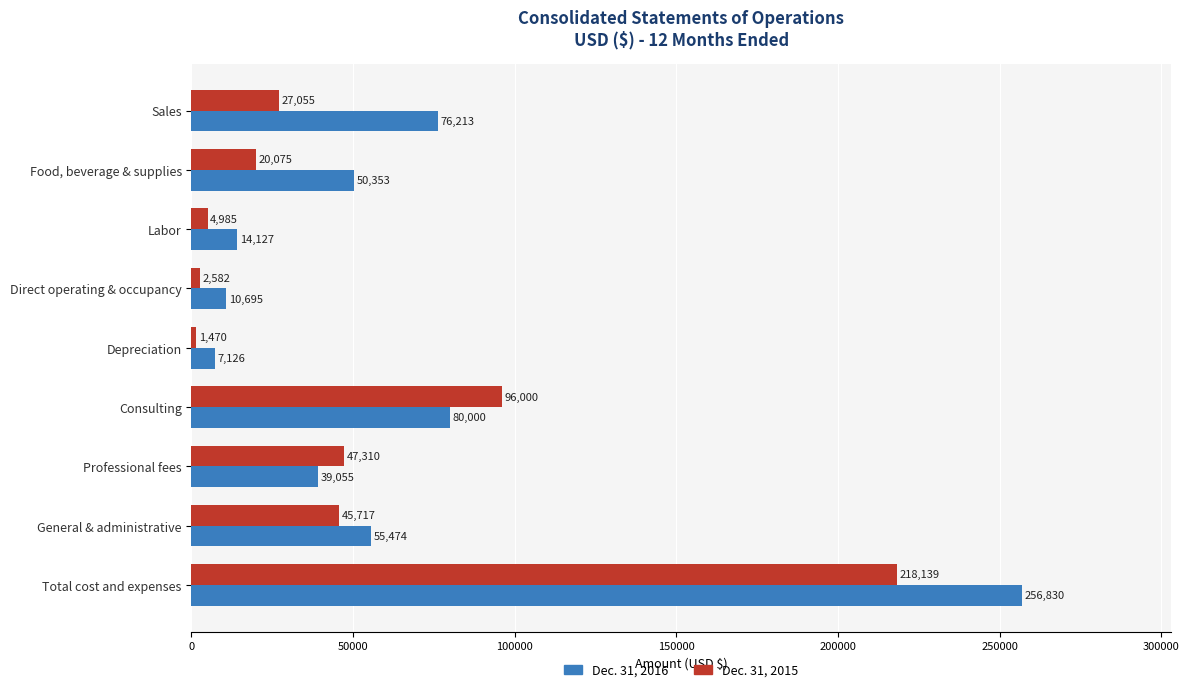

List the series in order of their peak value, lowest first.

Dec. 31, 2015, Dec. 31, 2016